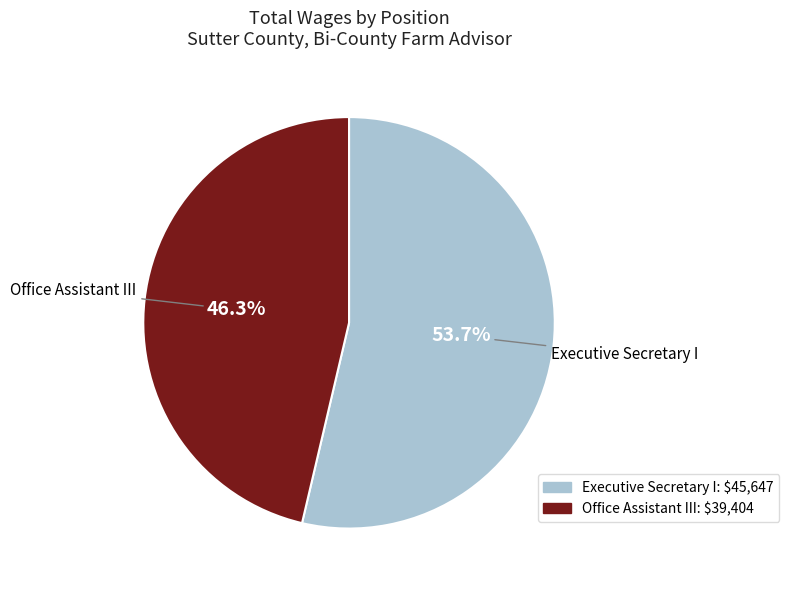

To the nearest percent, what is the combined percentage of Office Assistant III and Executive Secretary I?

100%